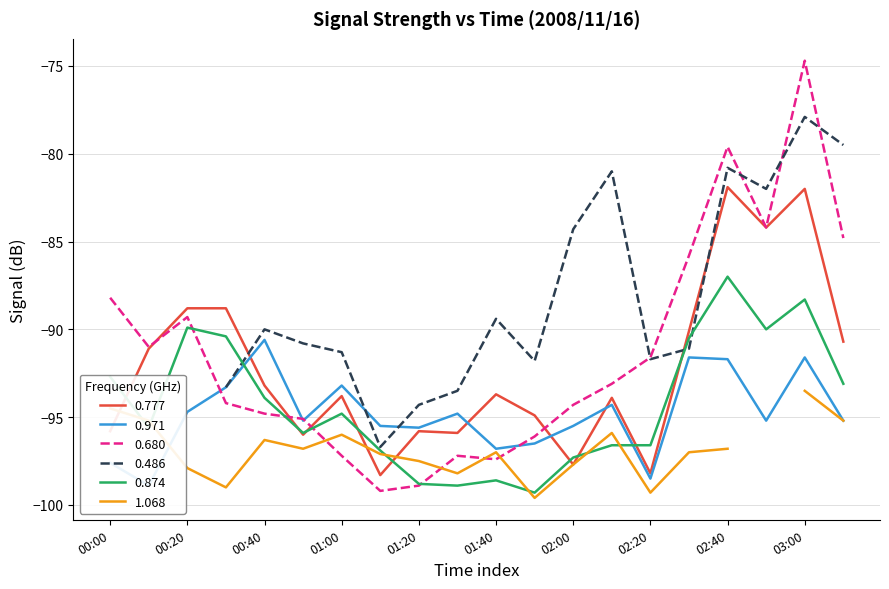

Which series ends up on top after the final intersection of 0.874 and 0.680?

0.680